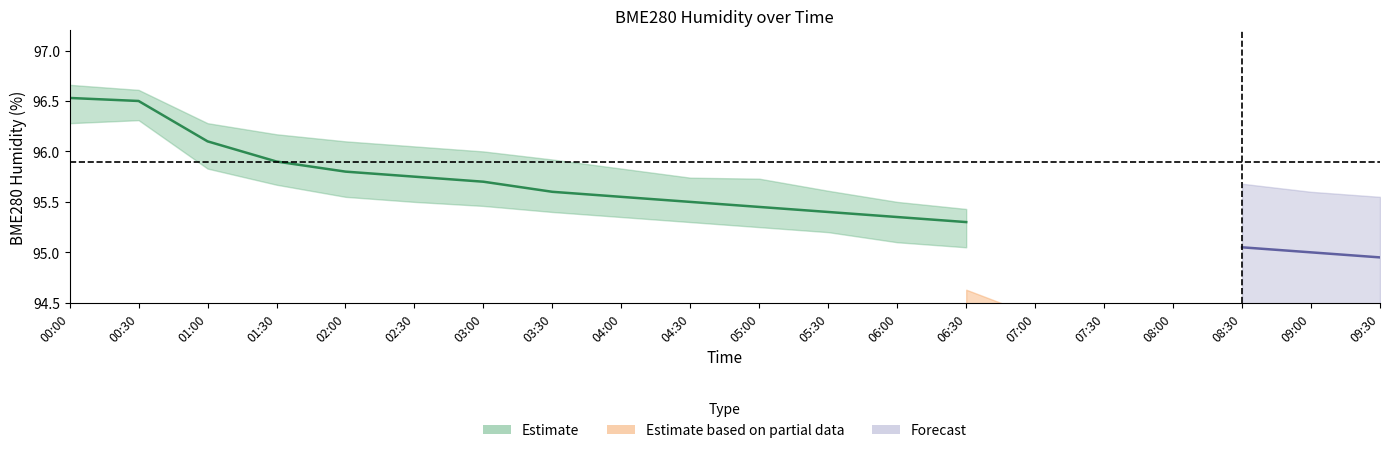

What is the label of the 4th point from the right?

08:00